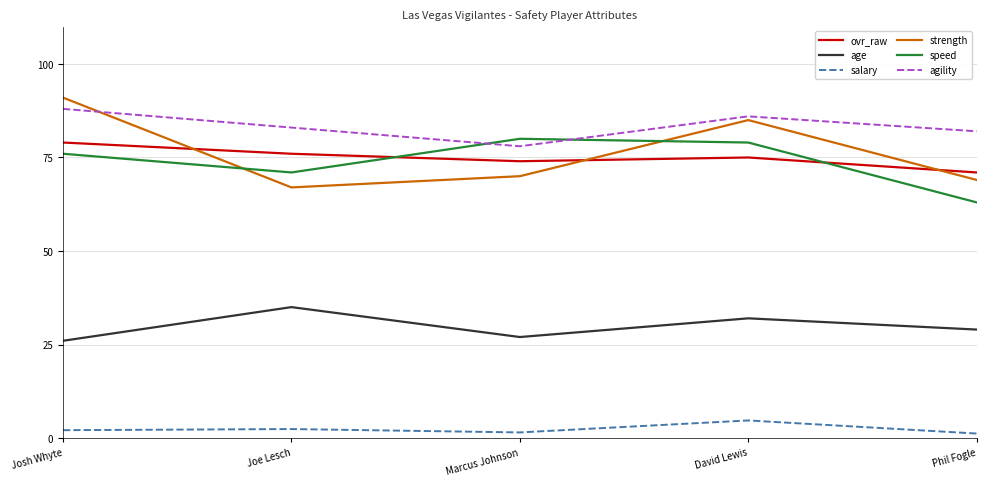

Which series has the largest total across all categories?

agility